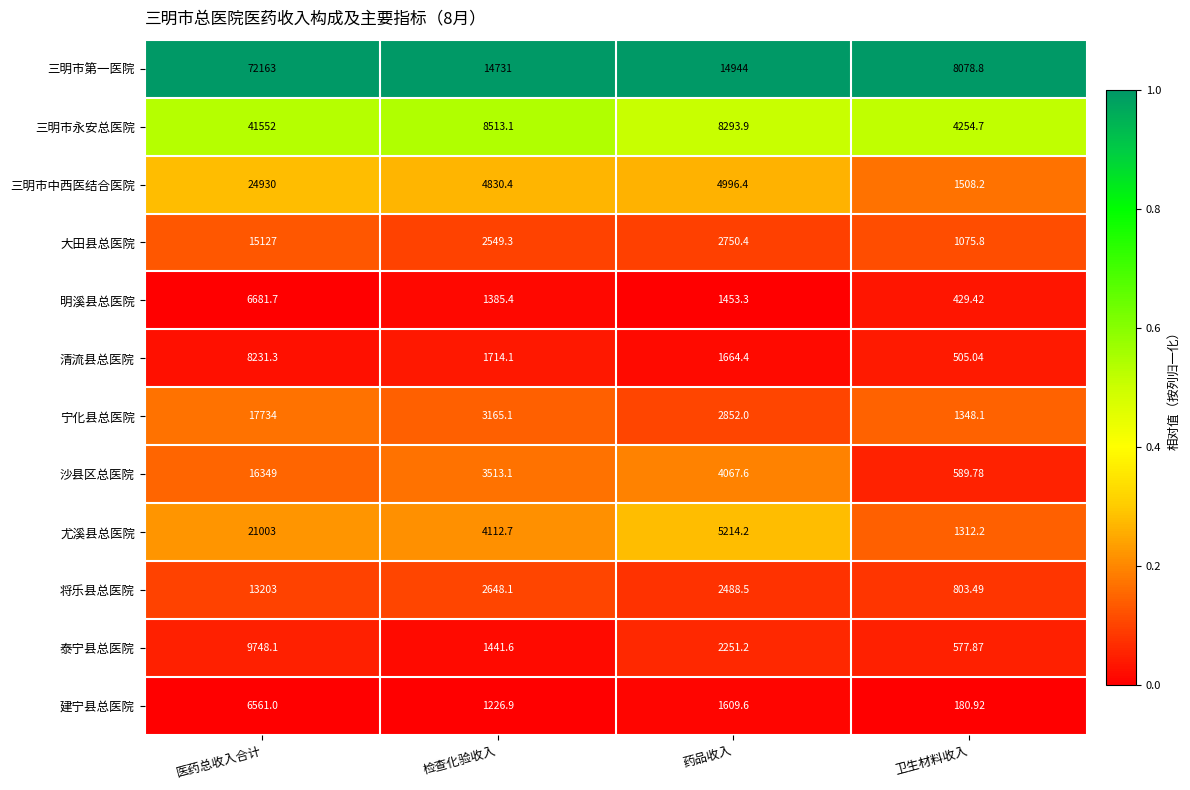

Rank the categories by 沙县区总医院 value from highest to lowest.

医药总收入合计, 药品收入, 检查化验收入, 卫生材料收入